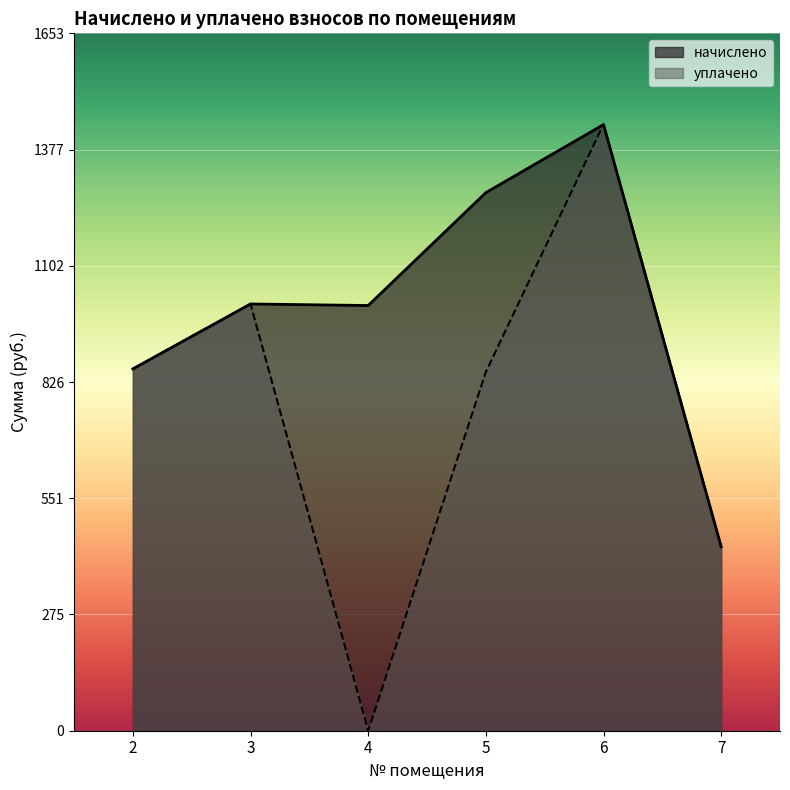

Reading left to right, list all the values displayed in this chart.

начислено: 2=857.9	3=1011.8	4=1008.1	5=1275.8	6=1437.1	7=436.3
уплачено: 2=857.9	3=1011.8	4=0.0	5=850.5	6=1437.8	7=436.3